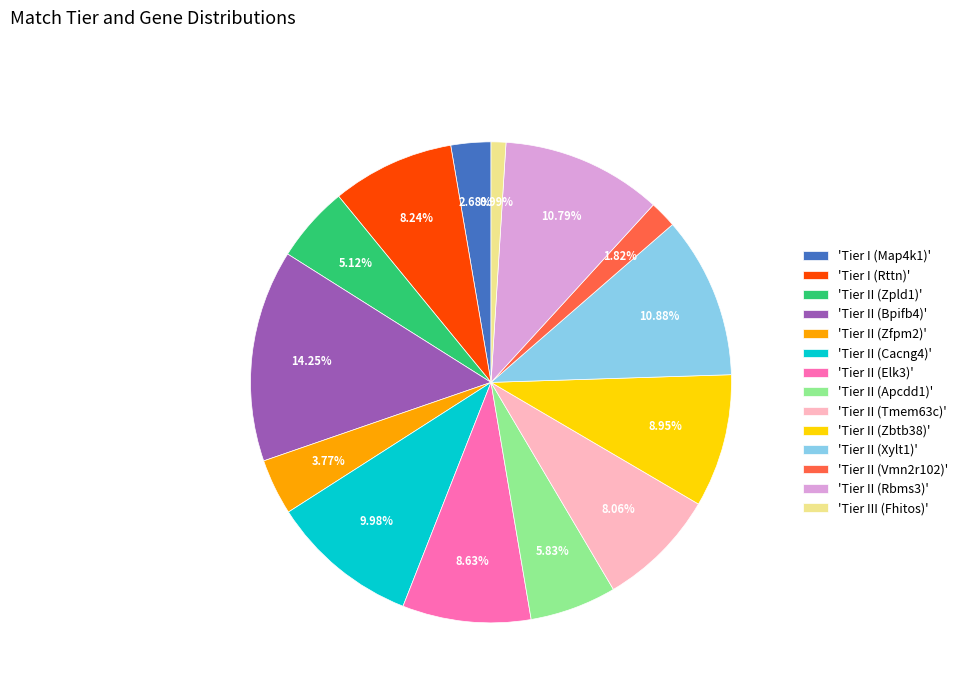

Does any single category account for the majority?

No